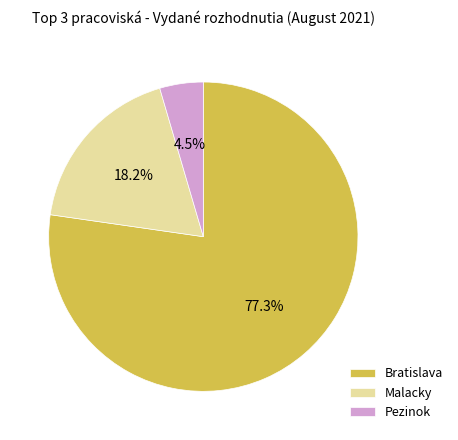

Rank the categories by value from highest to lowest.

Bratislava, Malacky, Pezinok